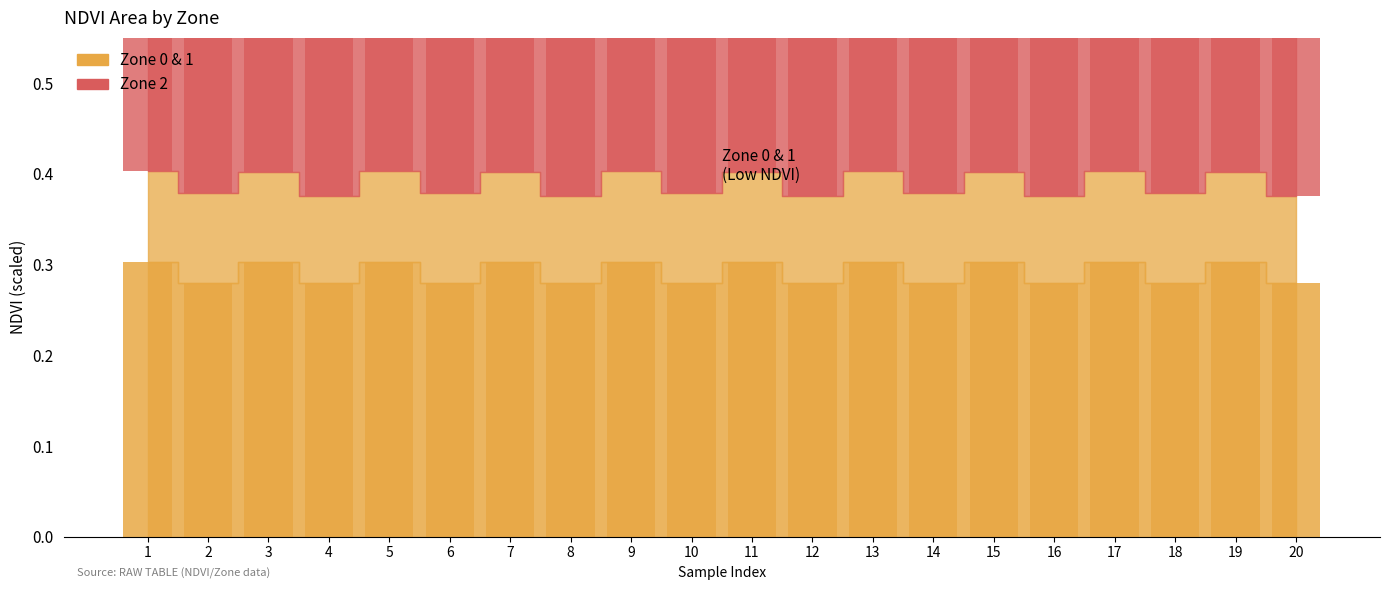

How many series are shown in this chart?

2